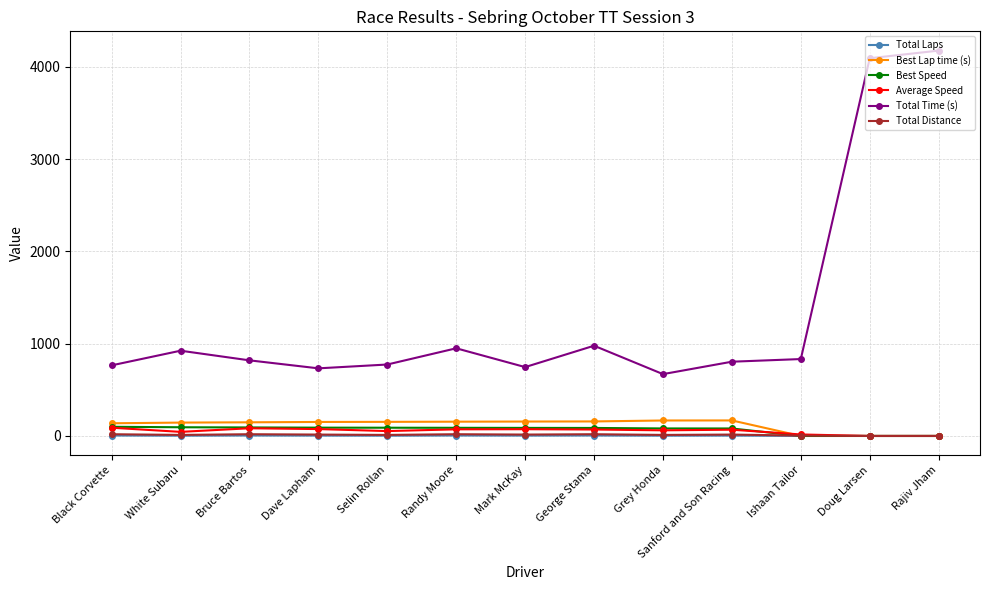

Where is the first local maximum for Total Time (s)?

White Subaru